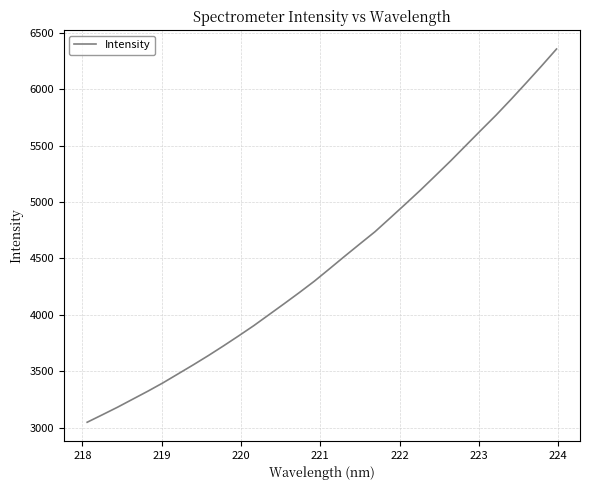

What is the difference between the maximum and minimum values?

3304.3